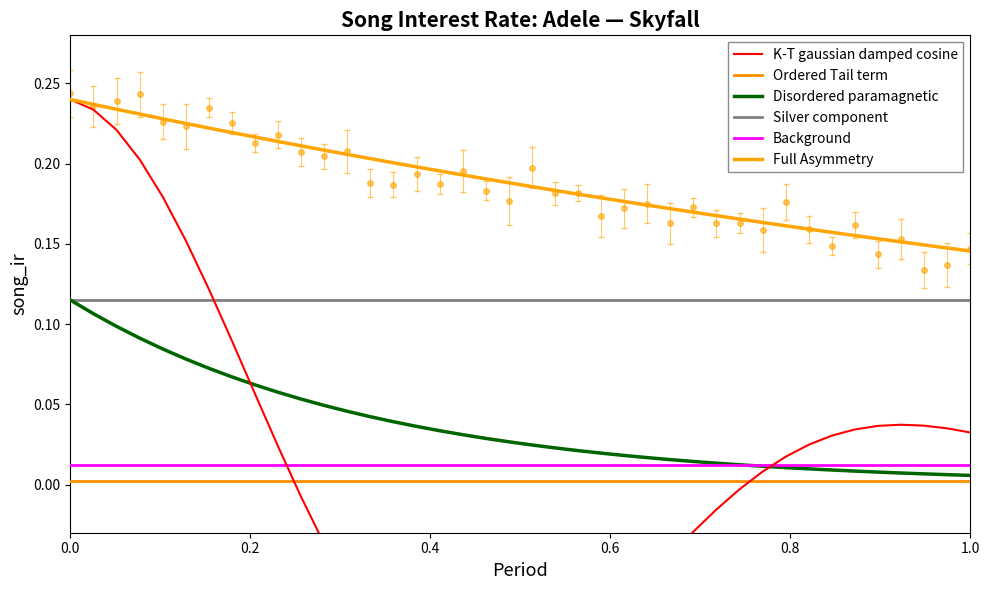

What is the smallest value displayed?

-0.1